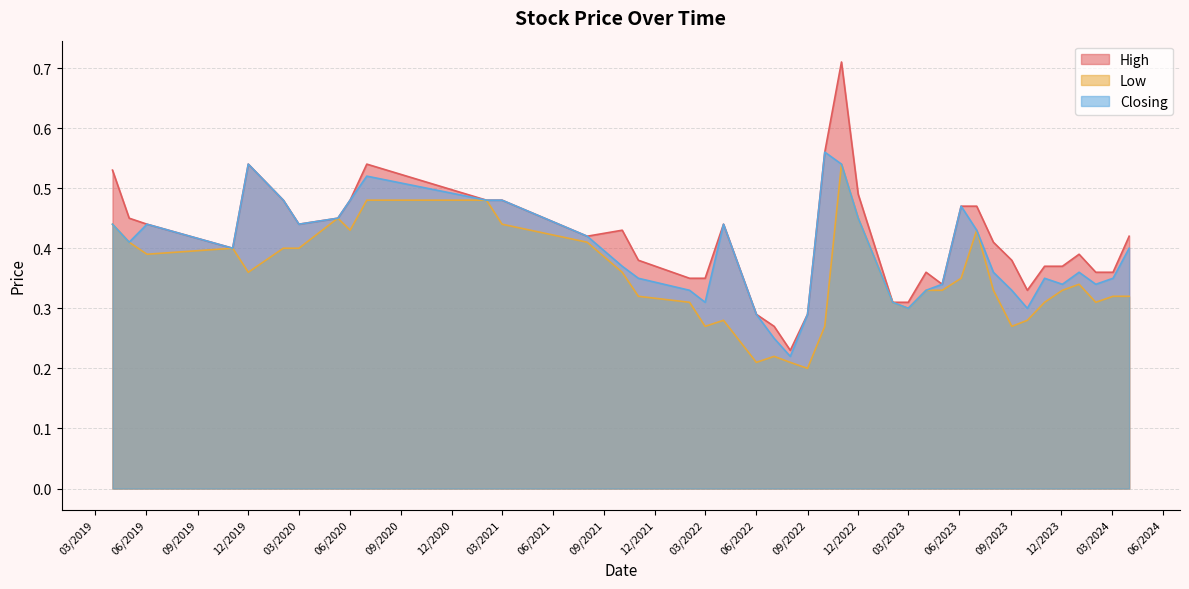

What is the average value of the Low series?

0.3